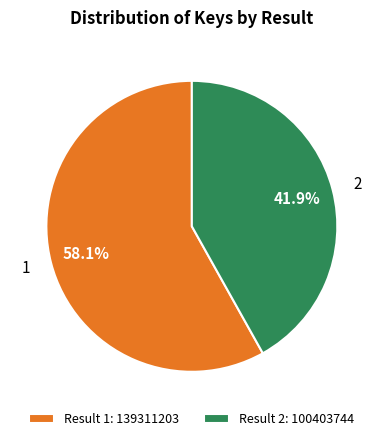

What is the total percentage of 1 and 2?

100.0%